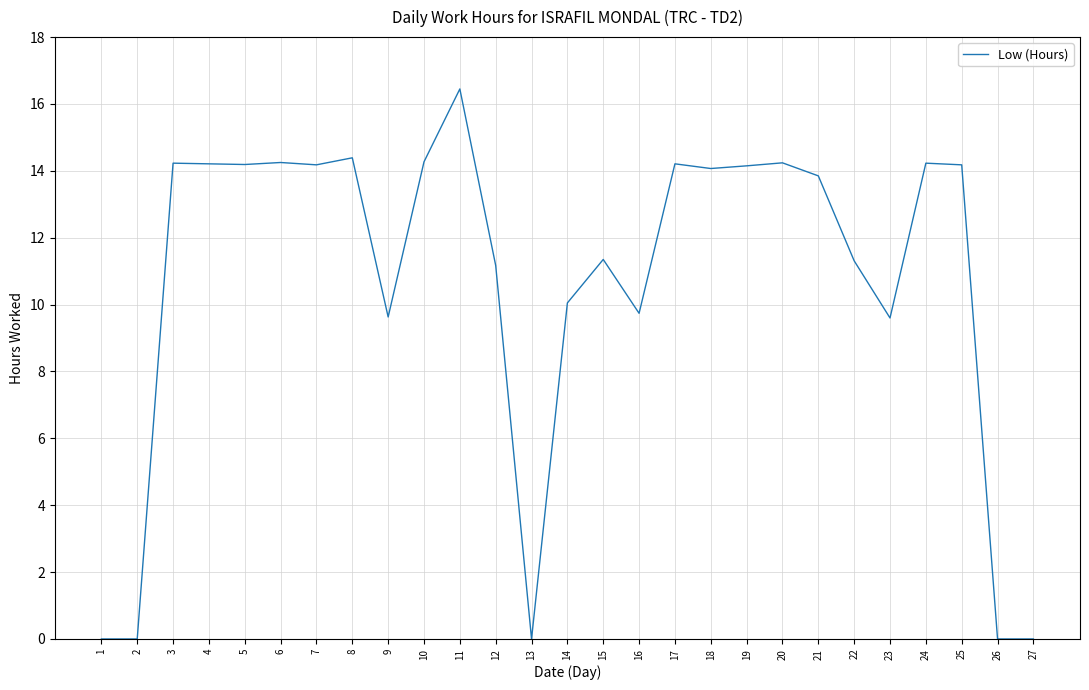

Which label corresponds to the largest value in the chart?

11